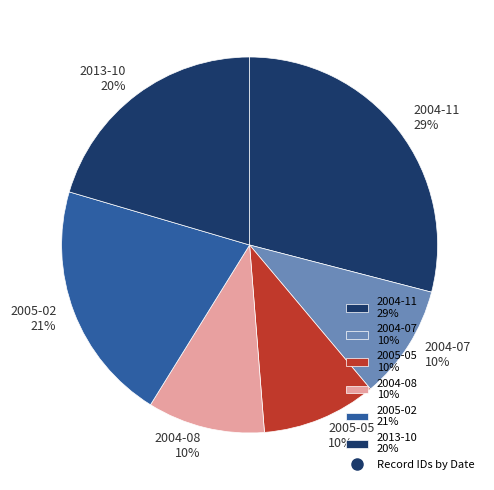

To the nearest percent, what percentage of the pie is 2005-02 21%?

21%